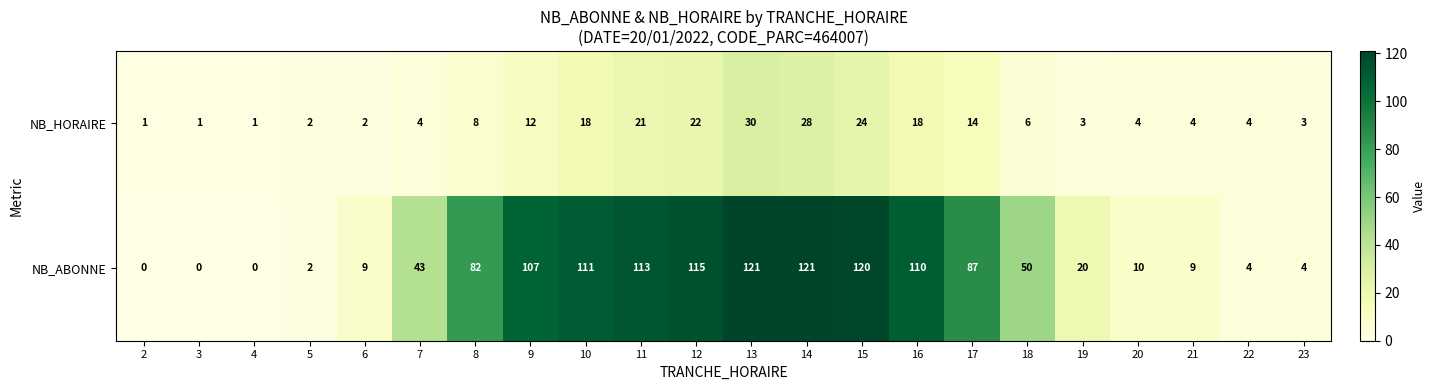

At which category is the sum across all series the highest?

13